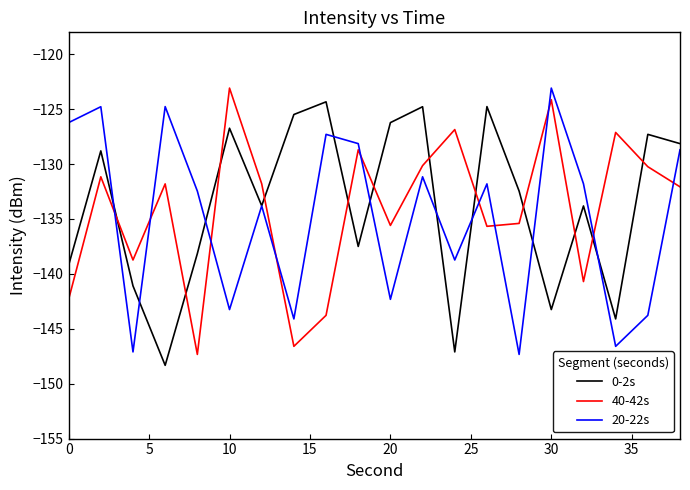

Which series ends up on top after the final intersection of 0-2s and 40-42s?

0-2s